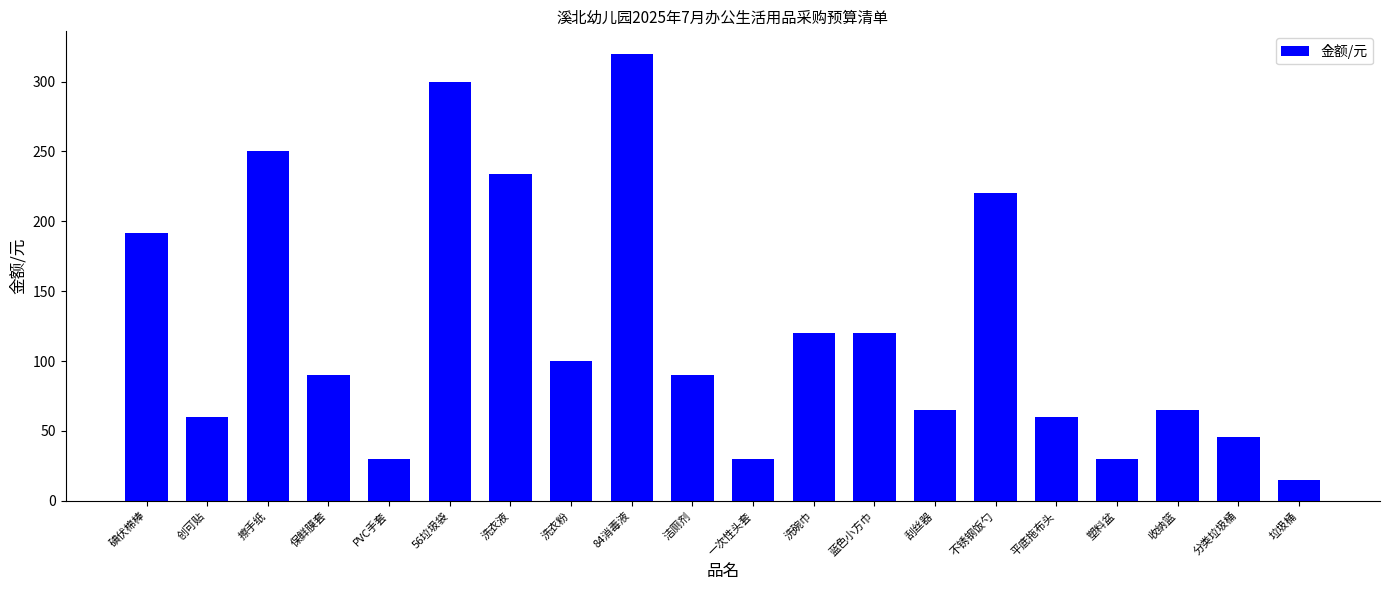

How many data points does each series have?

20